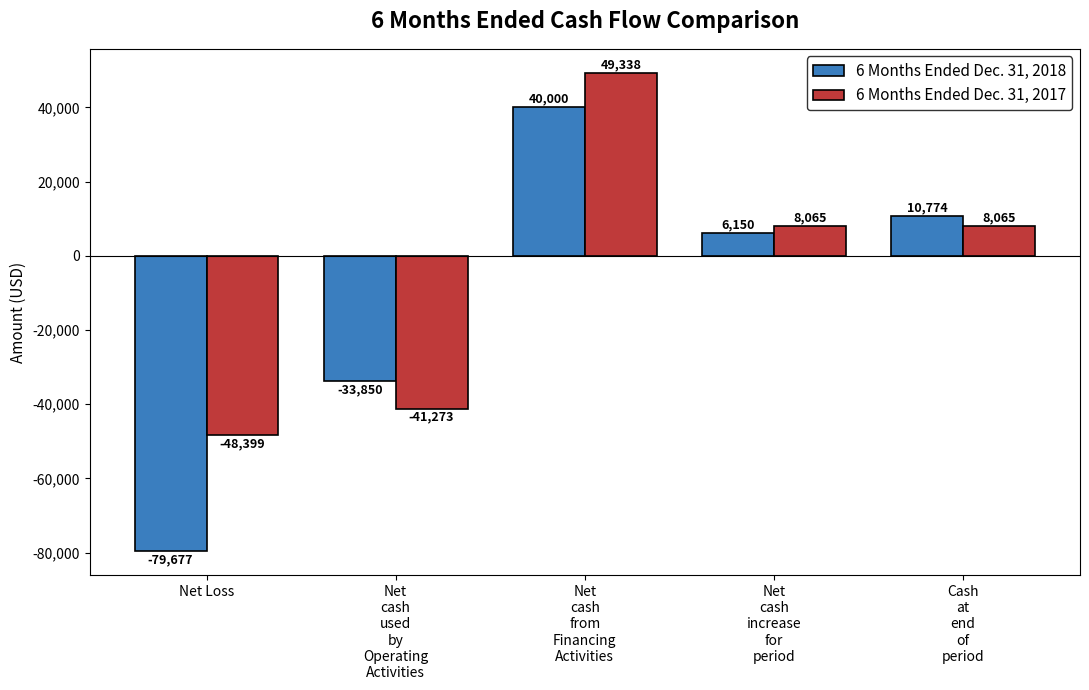

What is the total value across all series at Net
cash
used
by
Operating
Activities?

-75123